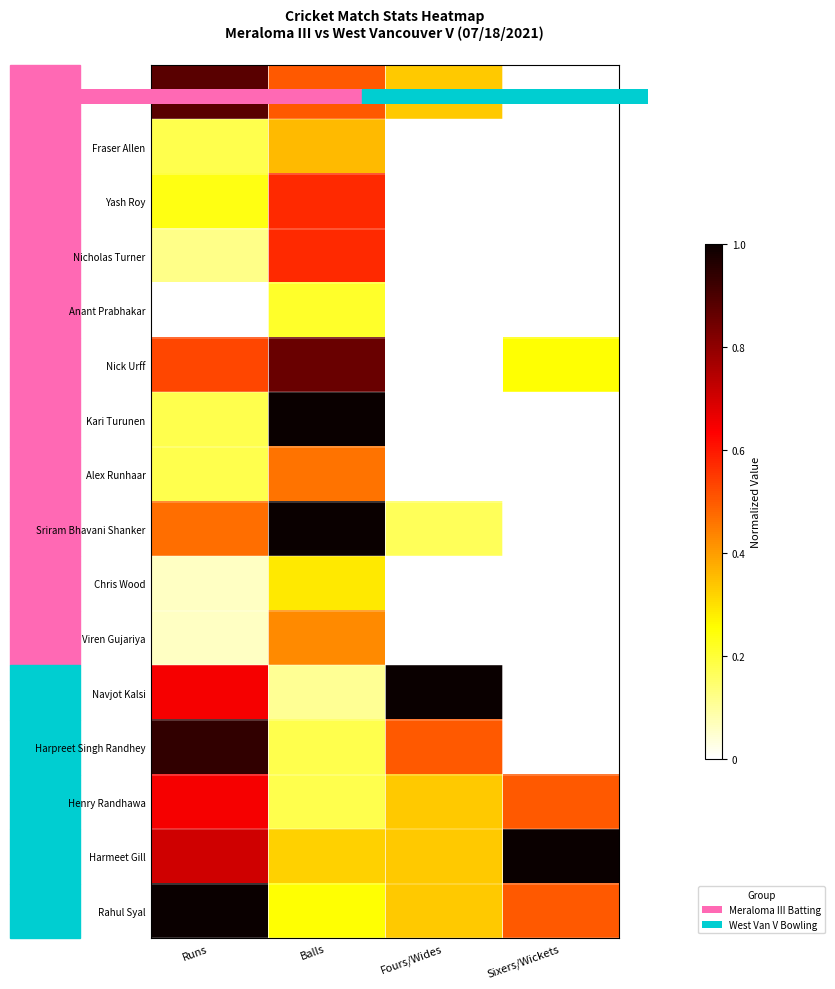

The Nicholas Turner series shows 0.2 at Sixers/Wickets. True or false?

False